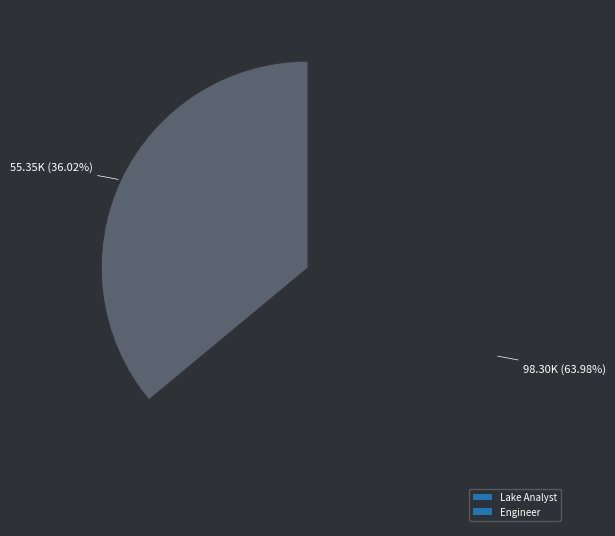

The Engineer slice represents 36% of the pie. True or false?

True